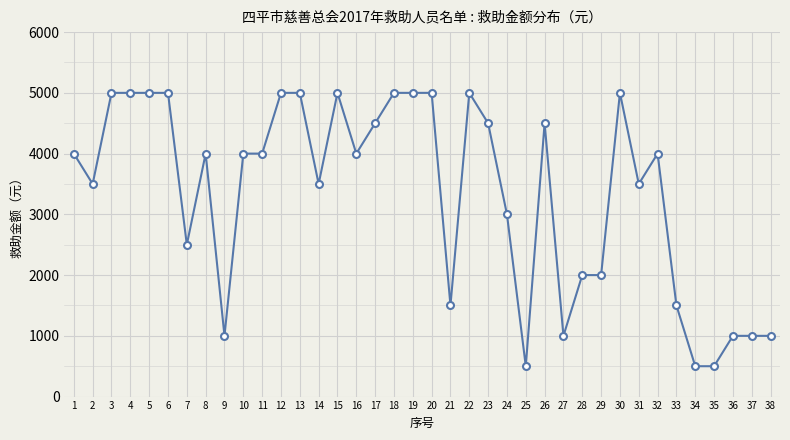

How many categories are shown in the chart?

38